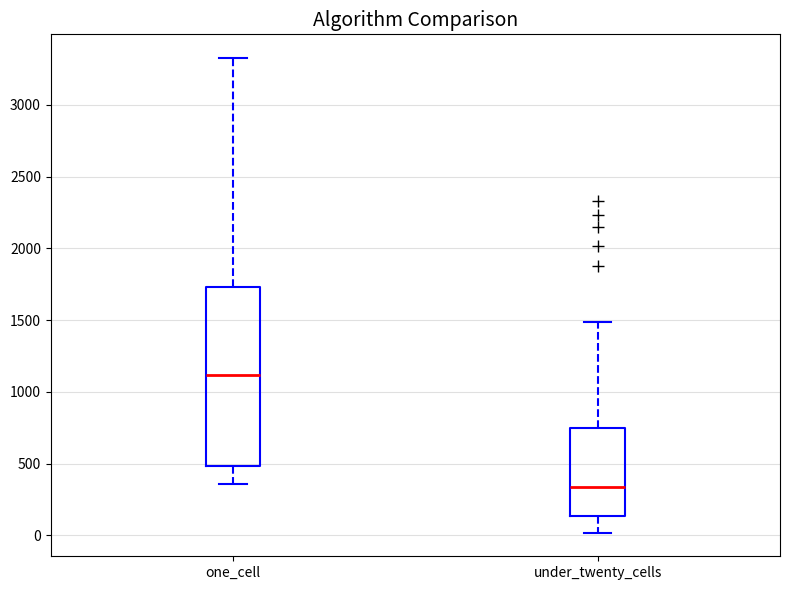

Reading left to right, transcribe this box plot: for each box, give where its median line is, the range the box spans, and where its two whiskers end, as read against the y-axis. The values are not printed on the chart, so give them approximately, as read against the axis.

one_cell: median 1100, box 500 to 1750, whiskers 350 to 3350
under_twenty_cells: median 350, box 150 to 750, whiskers 0 to 1500